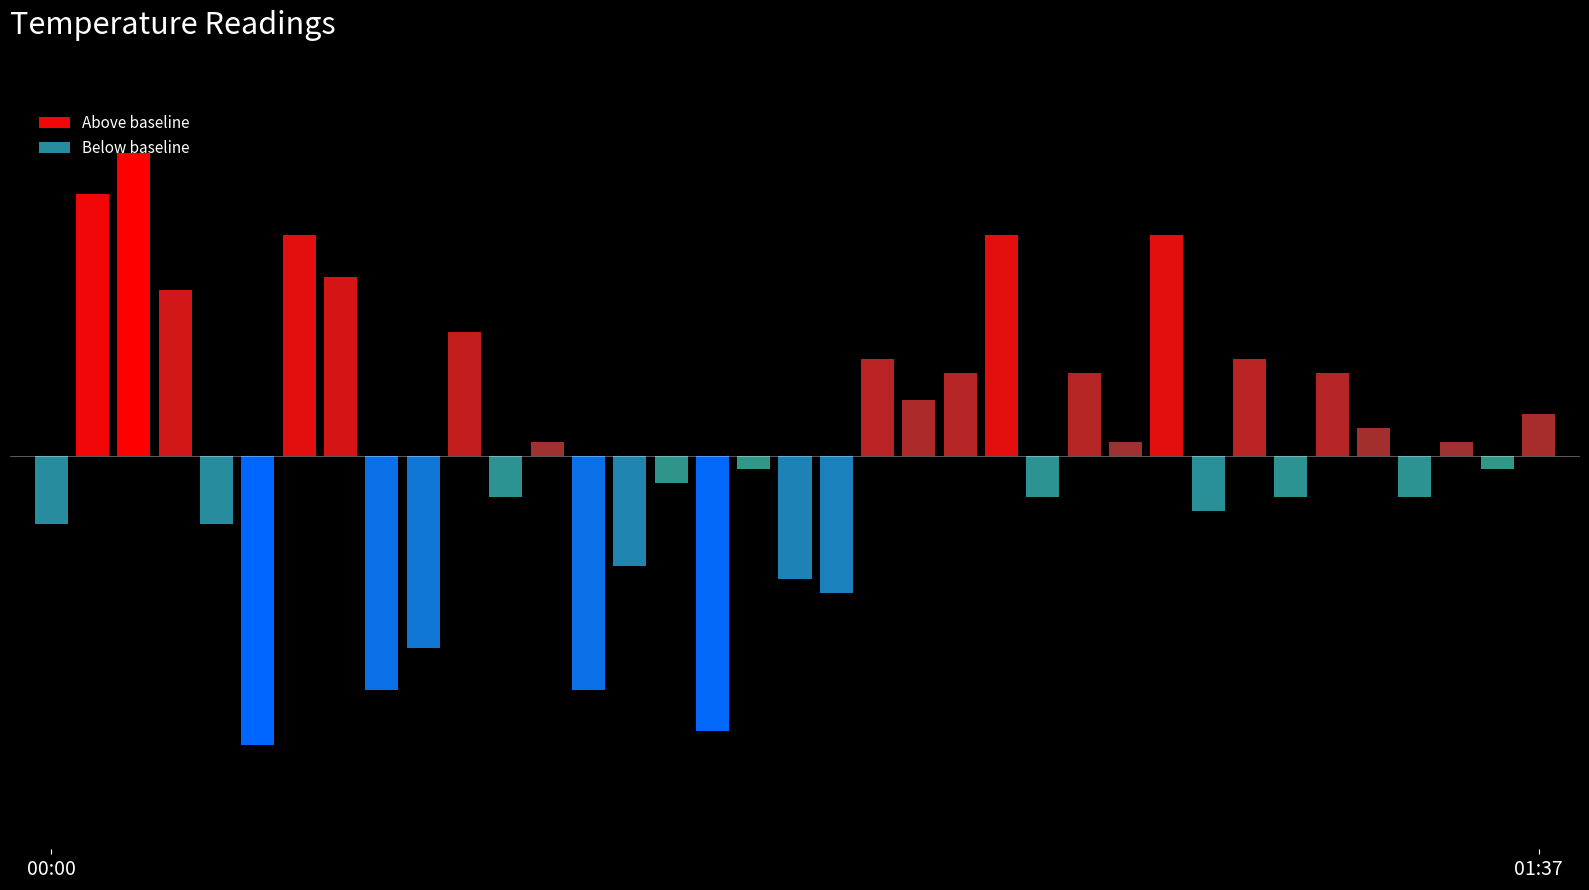

Reading left to right, transcribe all the data shown in this chart.

18.0	20.4	20.7	19.7	18.0	16.4	20.1	19.8	16.8	17.1	19.4	18.2	18.6	16.8	17.7	18.3	16.5	18.4	17.6	17.5	19.2	18.9	19.1	20.1	18.2	19.1	18.6	20.1	18.1	19.2	18.2	19.1	18.7	18.2	18.6	18.4	18.8